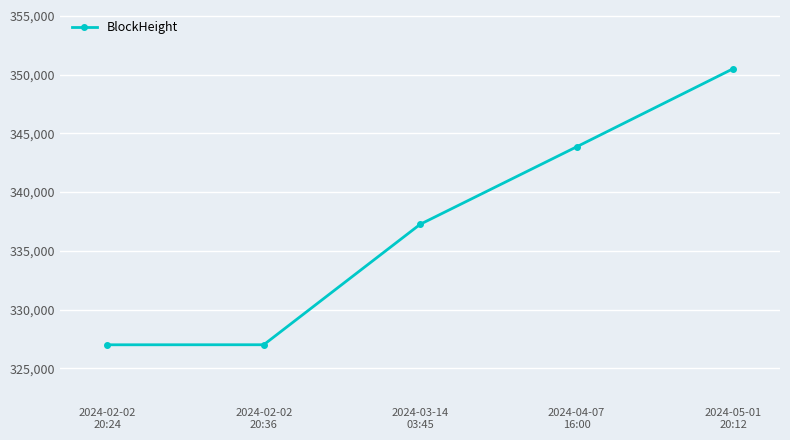

What is the difference between the maximum and second lowest values?

23490